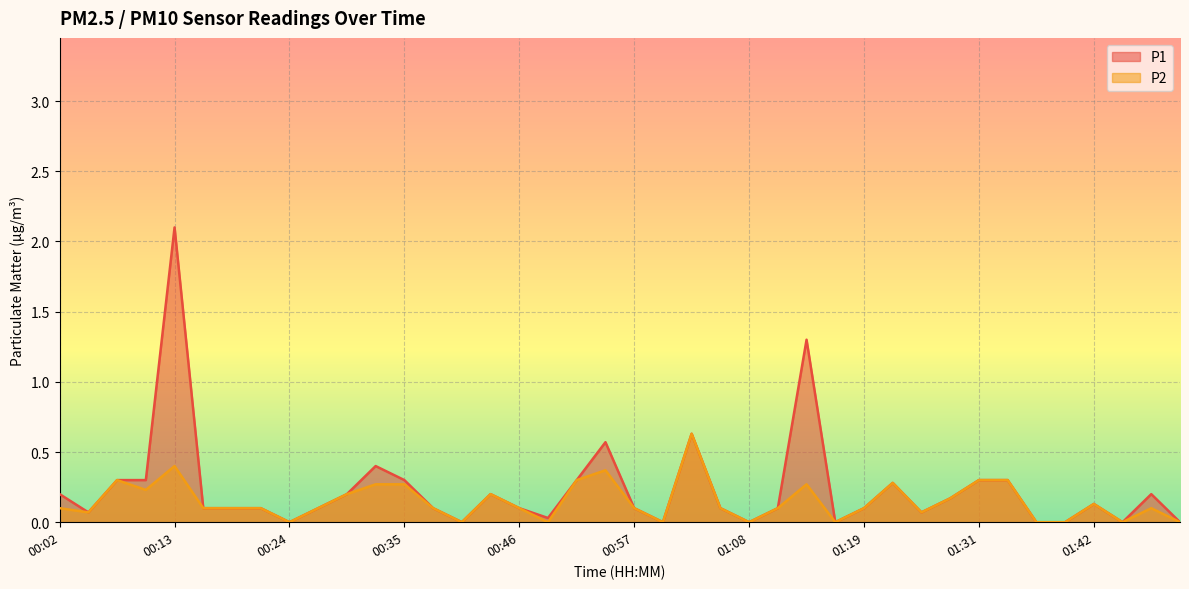

Between 00:46 and 01:17, which series saw the biggest shift?

P1